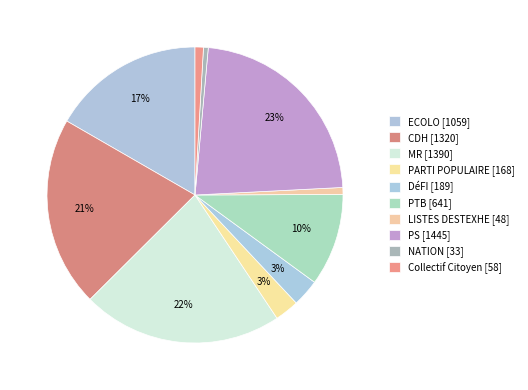

Which has a higher value, Collectif Citoyen or ECOLO?

ECOLO